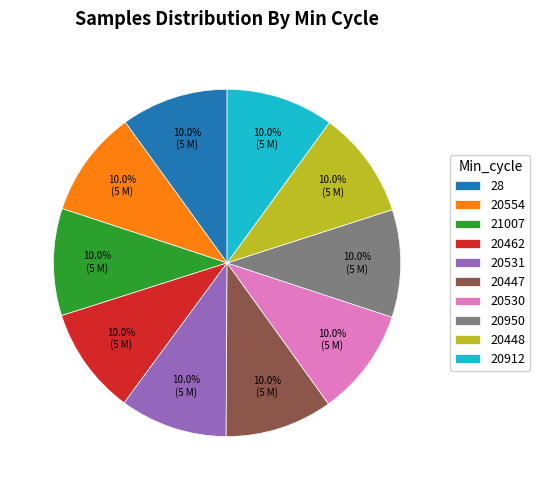

What is the ratio of the value at 20950 to the value at 21007?

1.0